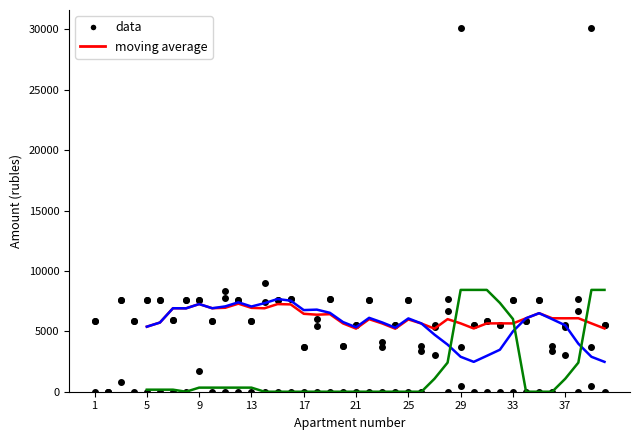

At which category is the sum across all series the highest?

29